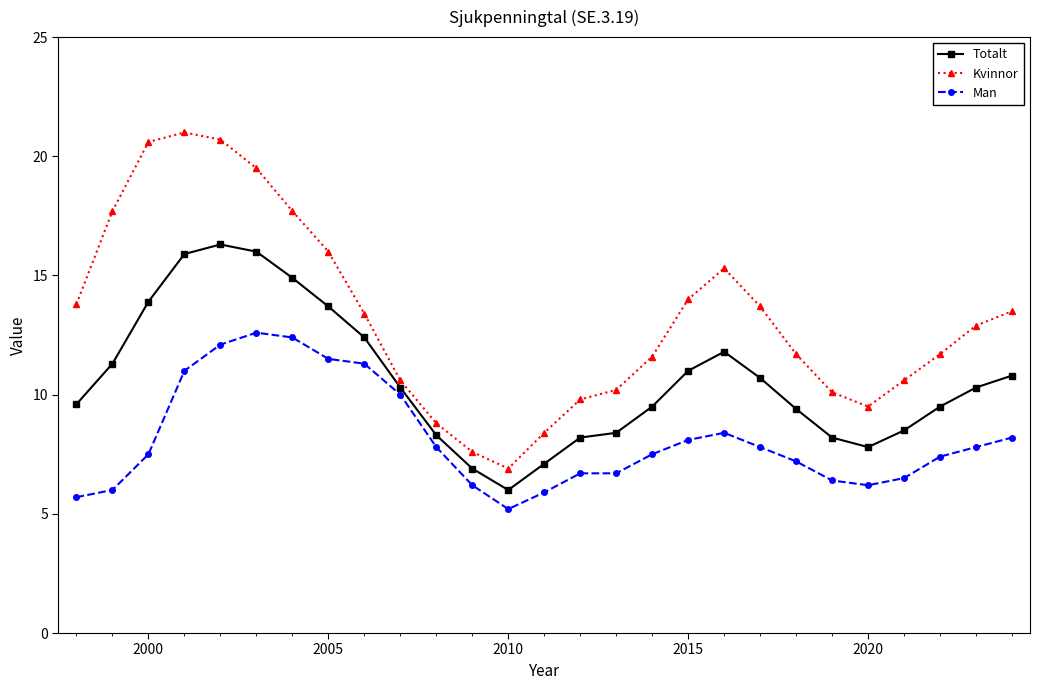

What is the smallest value displayed?

5.2